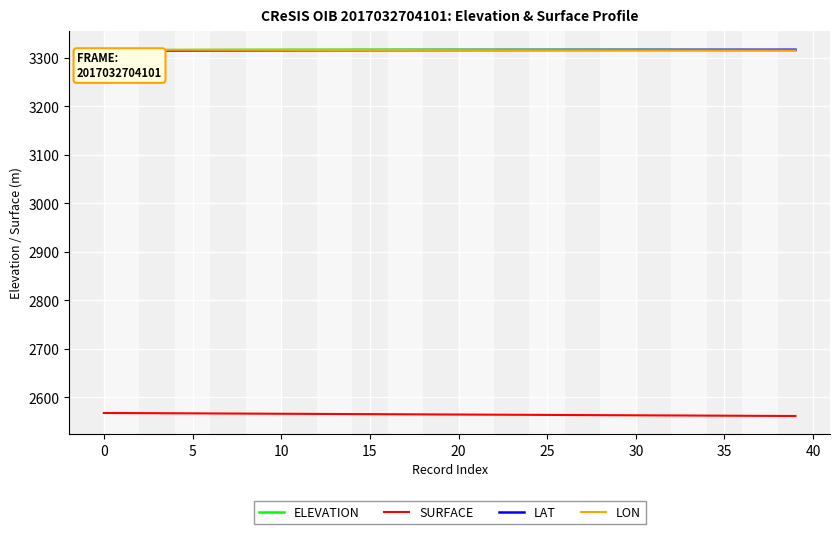

What is the lowest value of the ELEVATION series?

3315.6